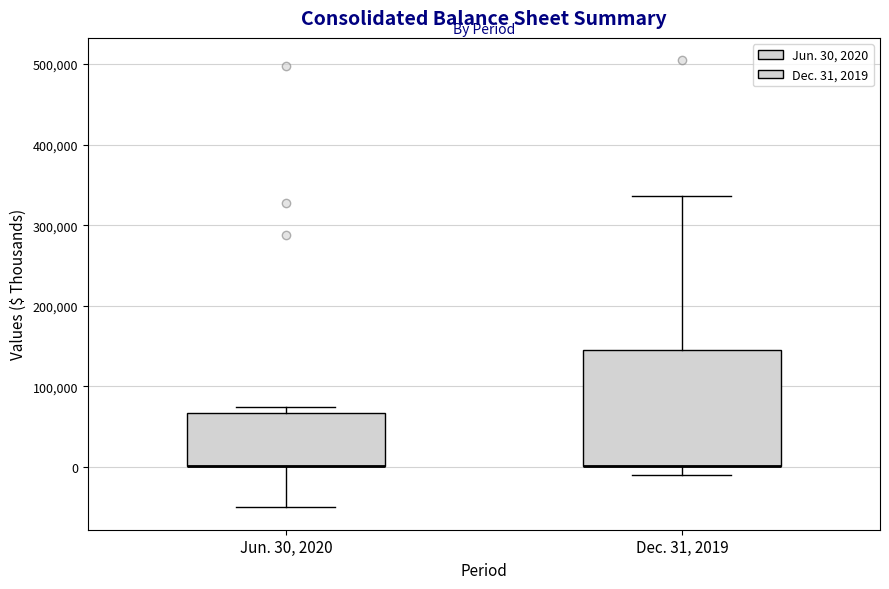

Comparing the boxes themselves (not the whiskers), which one is the tallest?

Dec. 31, 2019